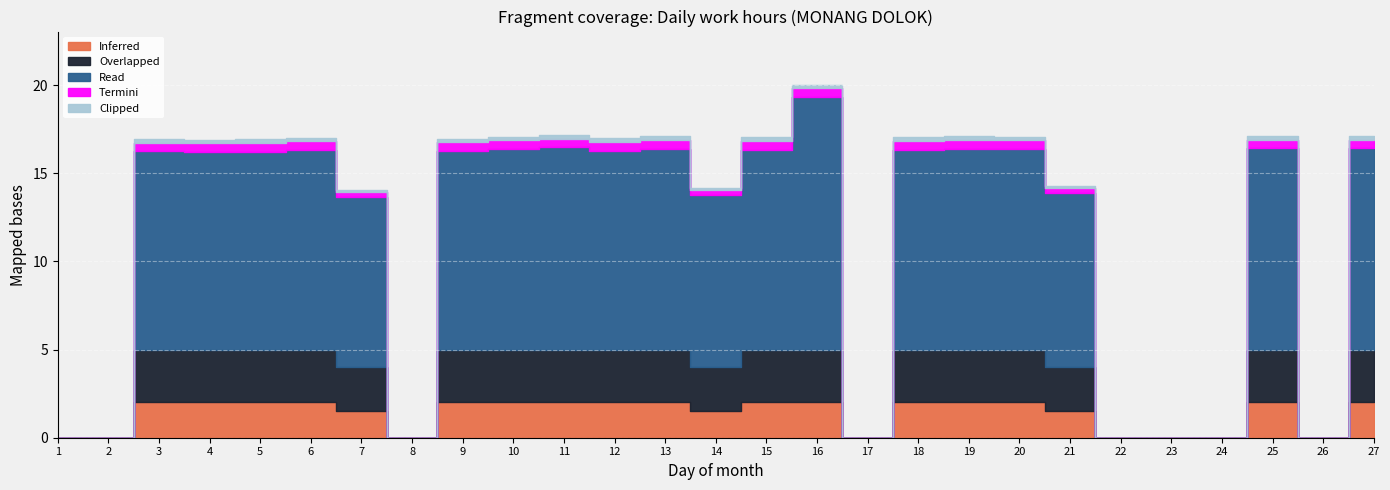

At how many categories does at least one series exceed 1?

19